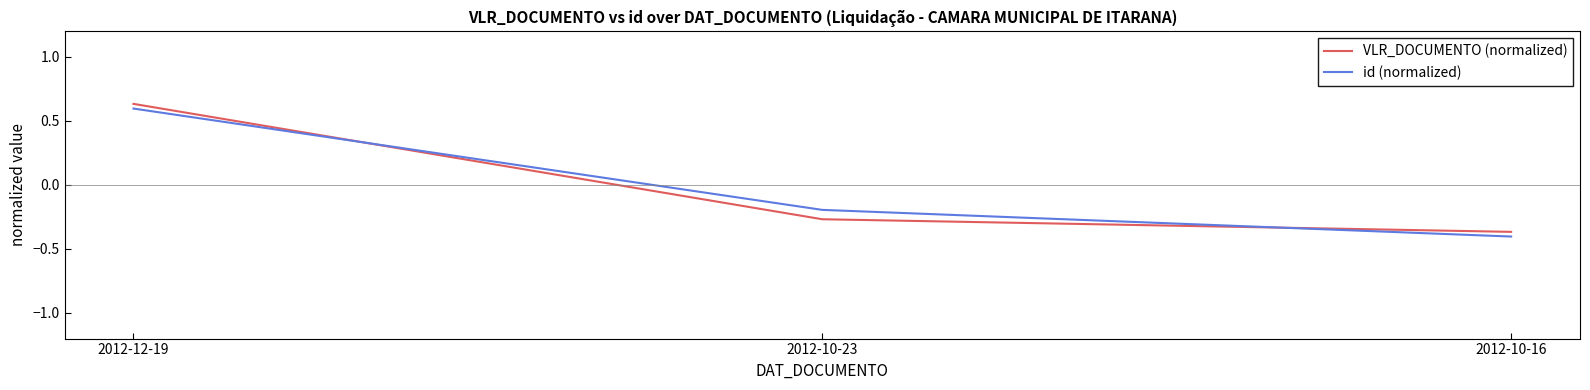

What is the difference between the maximum and minimum values in the id (normalized) series?

1.0